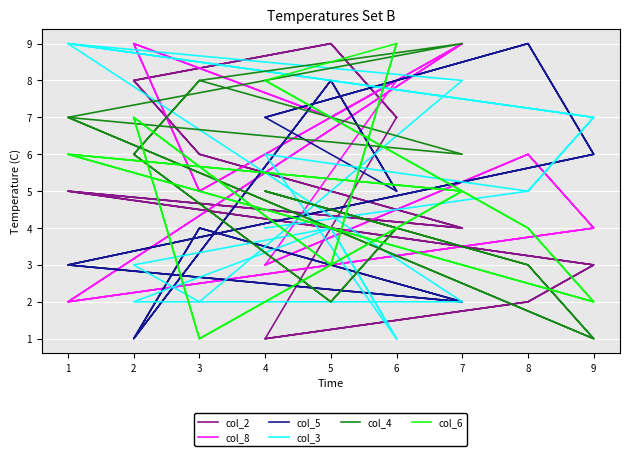

What is the sum of all col_5 values?

90